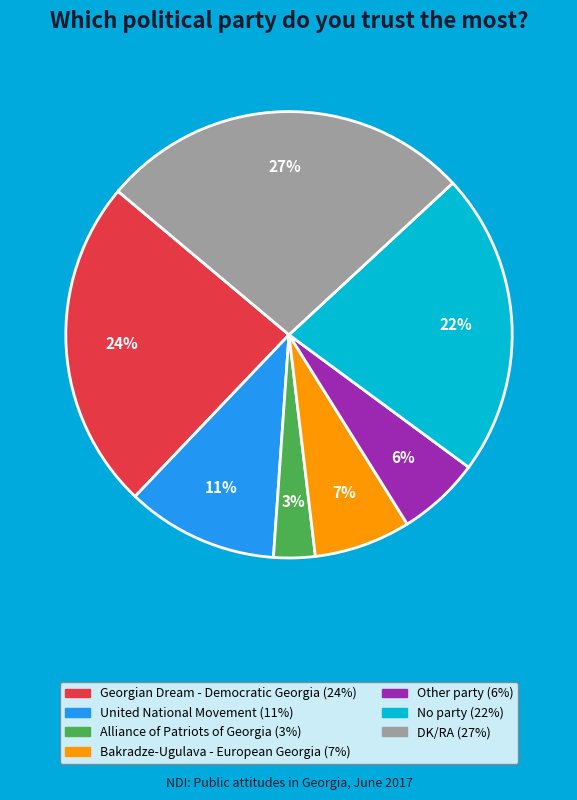

To the nearest percent, what is the difference between the Bakradze-Ugulava - European Georgia and No party slice percentages?

15%